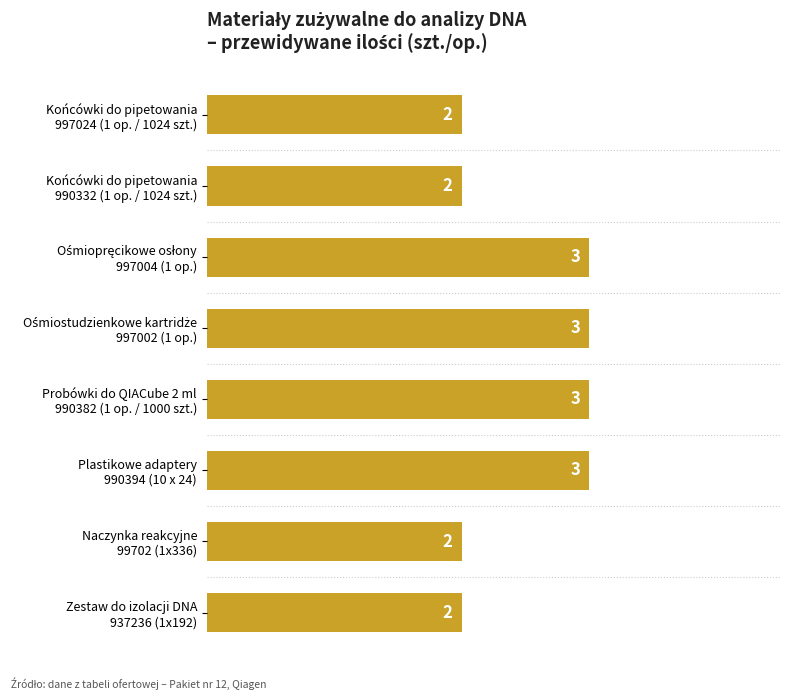

What is the value of the 4th bar from the top?

3